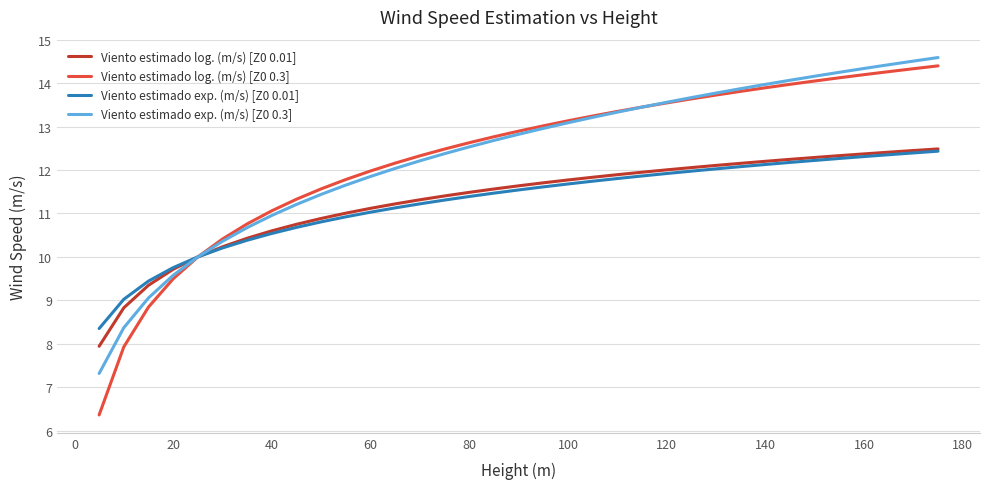

Which series has the widest spread of values?

Viento estimado log. (m/s) [Z0 0.3]